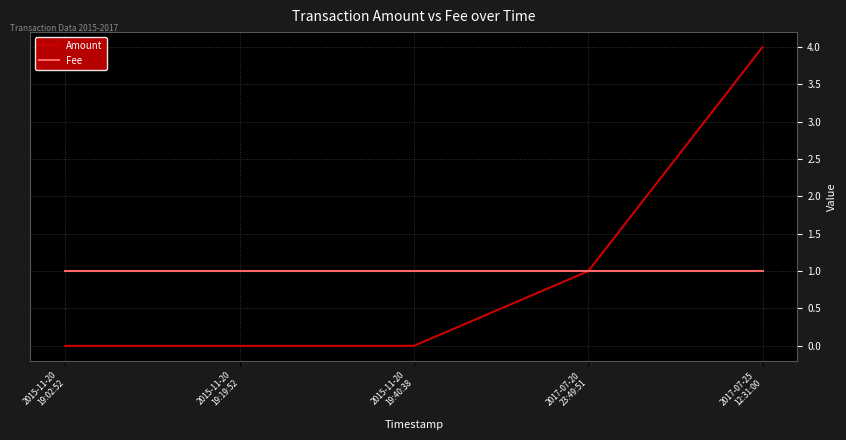

What is the sum of the Fee values at 2017-07-20
23:49:51 and 2015-11-20
19:19:52?

2